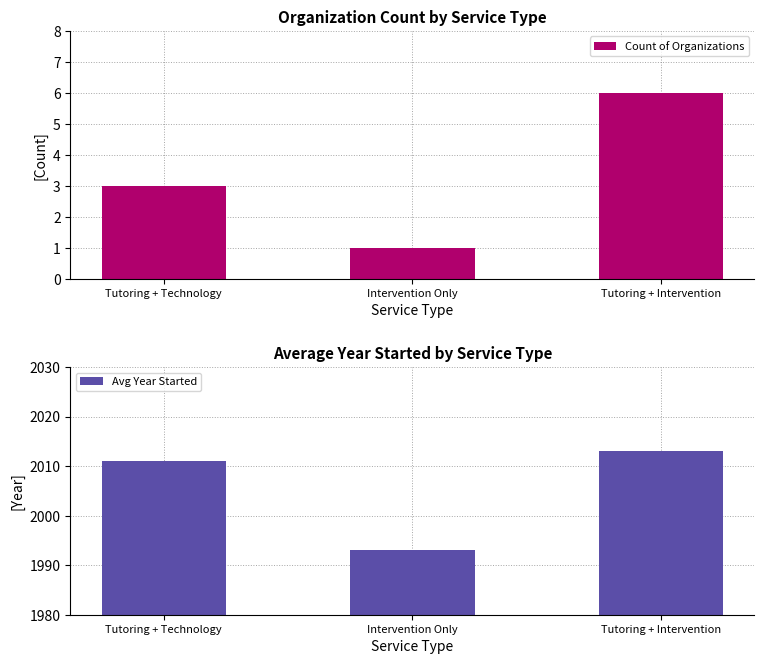

How many groups of bars are there?

3